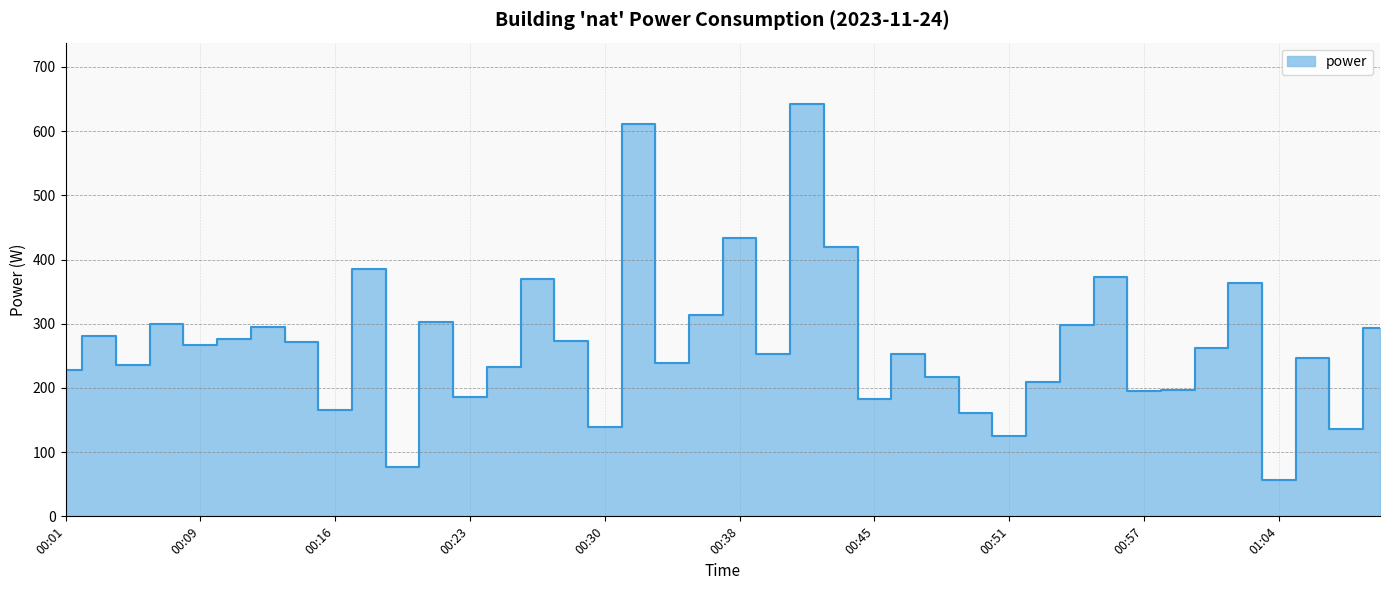

List the labels in order of value, smallest first.

01:04, 00:19, 00:51, 01:07, 00:30, 00:50, 00:16, 00:45, 00:23, 00:57, 00:59, 00:53, 00:49, 00:01, 00:25, 00:04, 00:35, 01:06, 00:39, 00:47, 01:01, 00:09, 00:15, 00:29, 00:11, 00:03, 01:08, 00:13, 00:54, 00:07, 00:21, 00:36, 01:03, 00:27, 00:56, 00:18, 00:43, 00:38, 00:32, 00:41